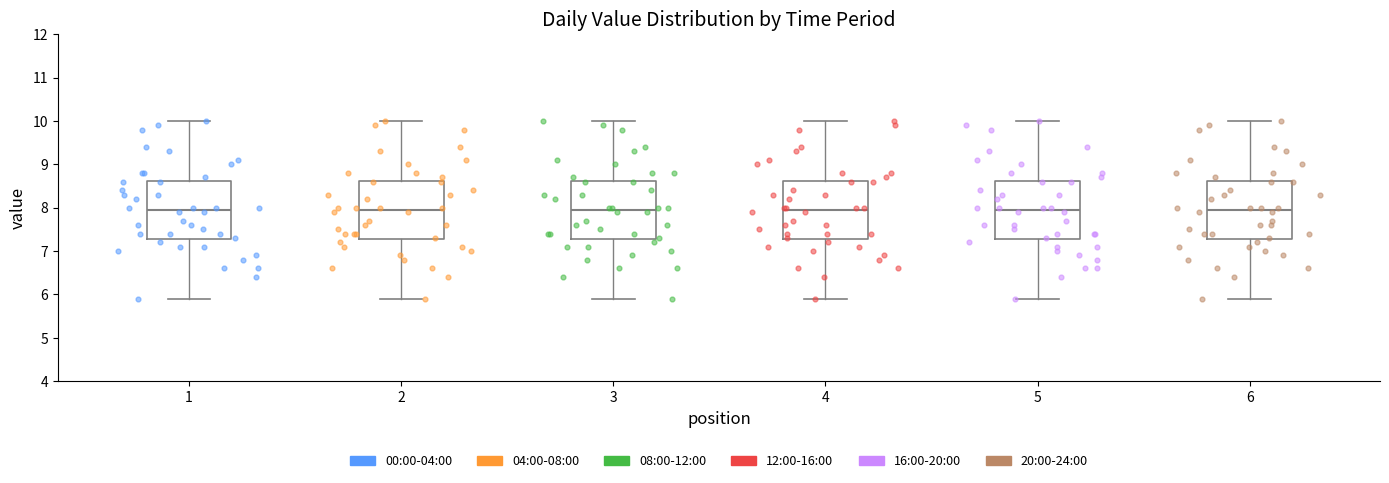

Reading left to right, read every box against the y-axis: the position of its median line, the range the box covers, and the ends of its whiskers. The values are not printed on the chart, so give them approximately, as read against the axis.

1: median 8.0, box 7.3 to 8.6, whiskers 5.9 to 10.0
2: median 8.0, box 7.3 to 8.6, whiskers 5.9 to 10.0
3: median 8.0, box 7.3 to 8.6, whiskers 5.9 to 10.0
4: median 8.0, box 7.3 to 8.6, whiskers 5.9 to 10.0
5: median 8.0, box 7.3 to 8.6, whiskers 5.9 to 10.0
6: median 8.0, box 7.3 to 8.6, whiskers 5.9 to 10.0